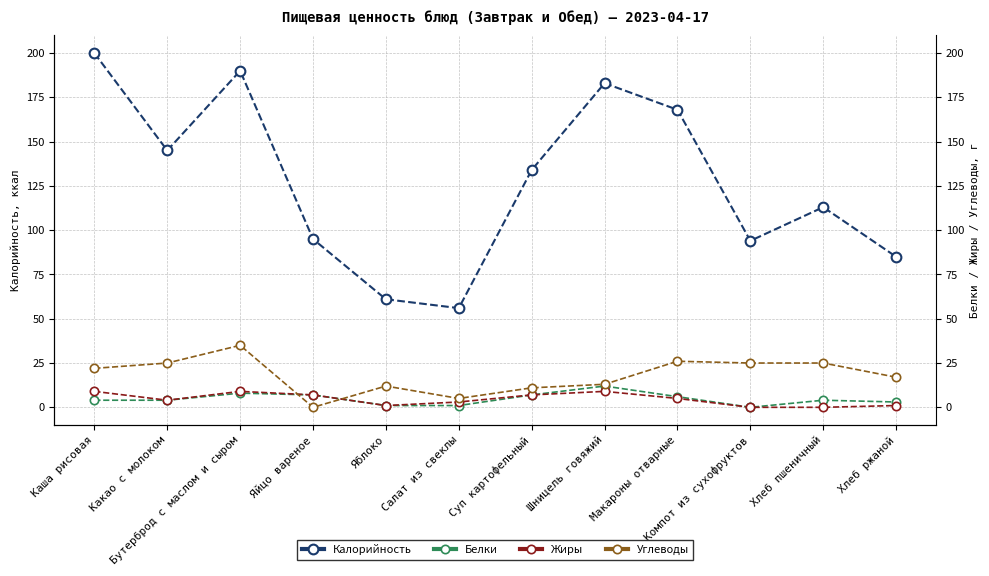

What is the total value across all series at Бутерброд с маслом и сыром?

242